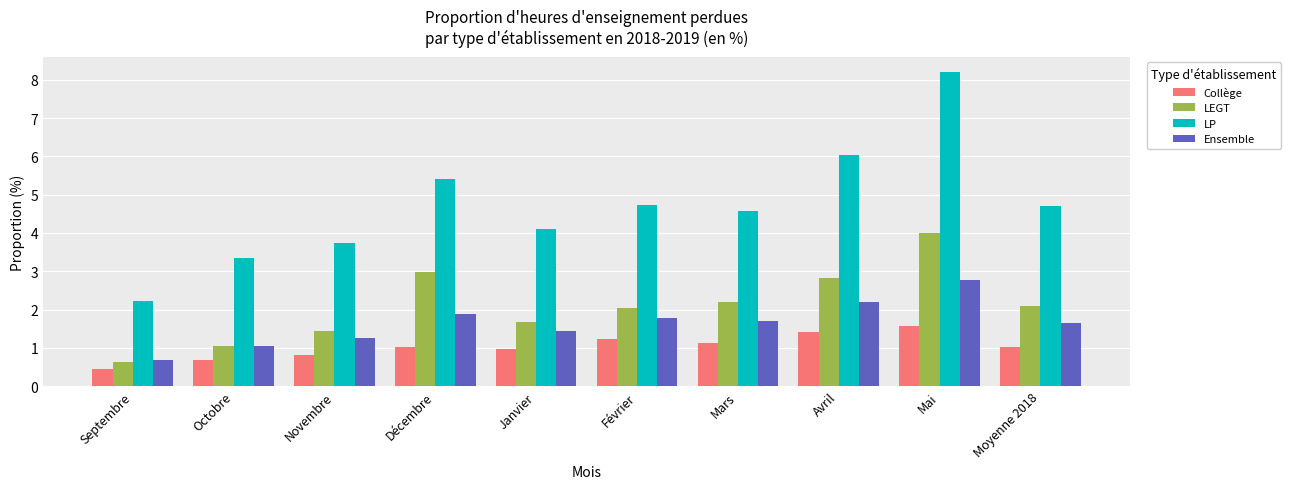

List the series in order of their peak value, highest first.

LP, LEGT, Ensemble, Collège